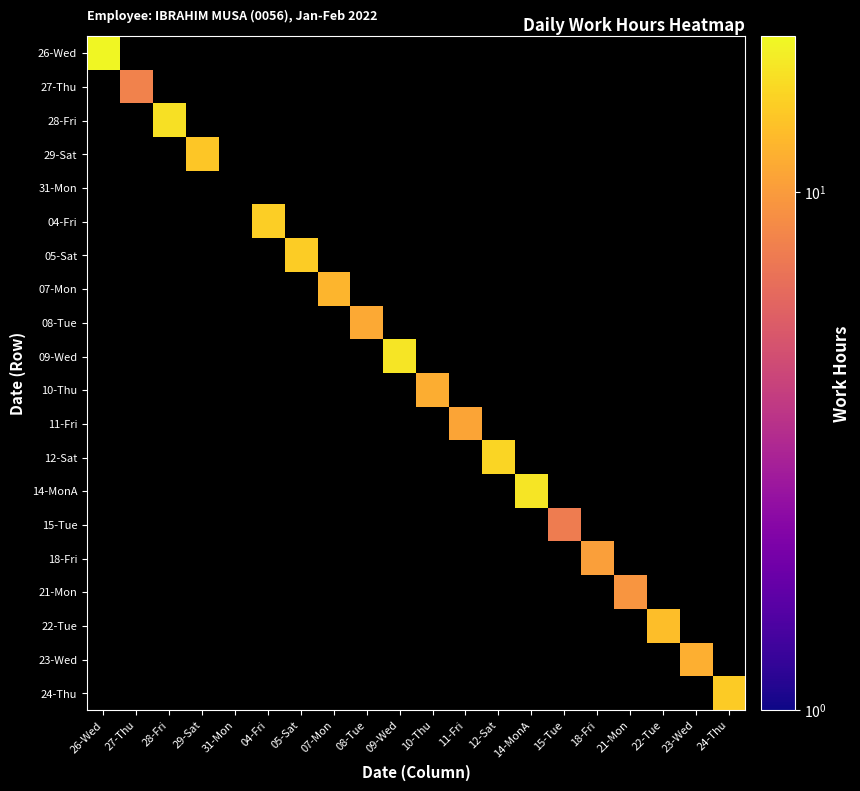

Between 11-Fri and 10-Thu, which is larger?

10-Thu